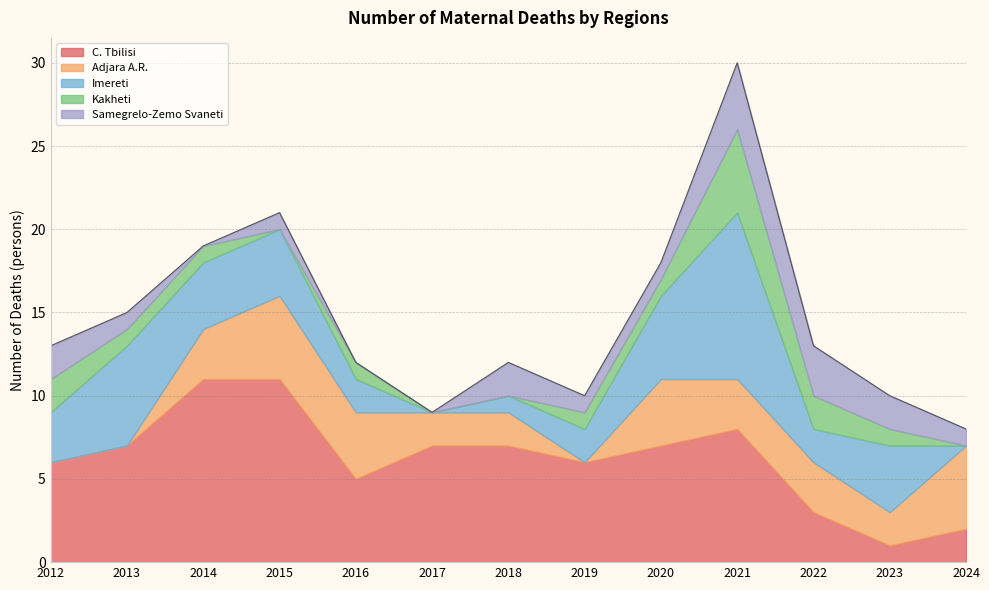

What is the value of the Imereti point at the 10th from the left?

10